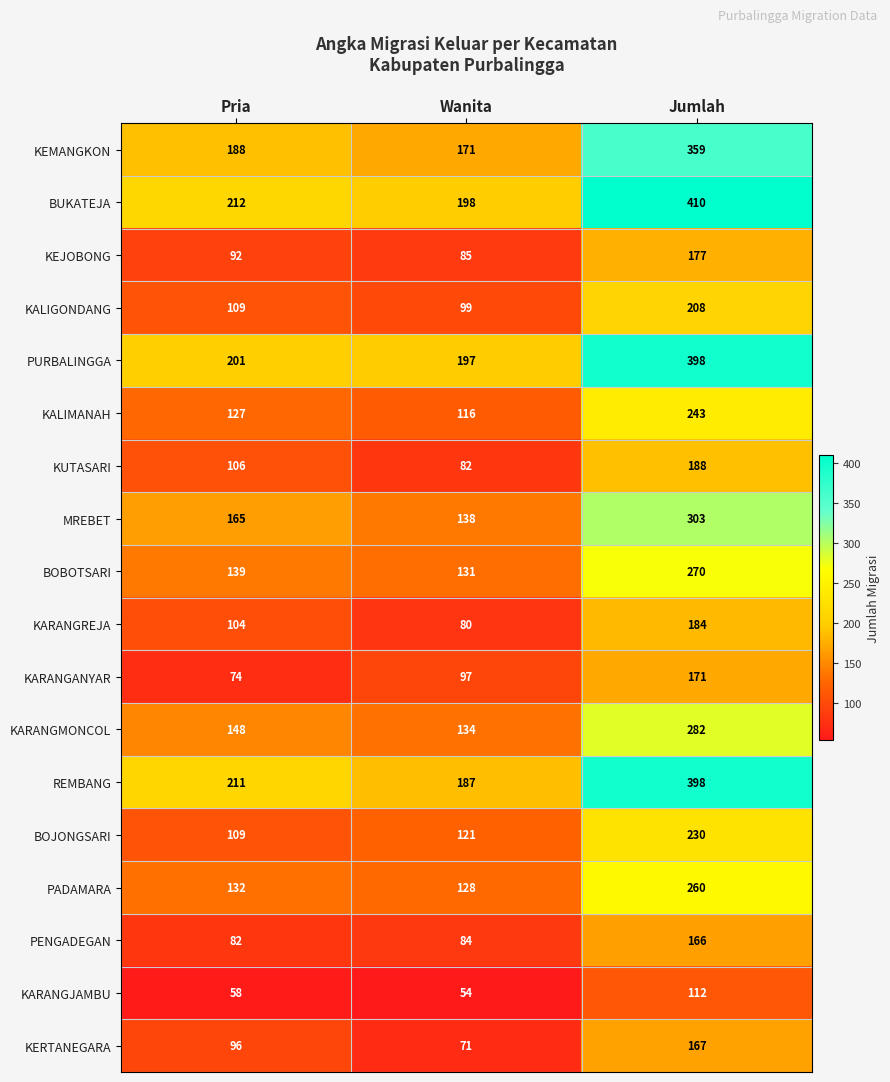

True or false: PENGADEGAN has a value of 166 at Jumlah.

True